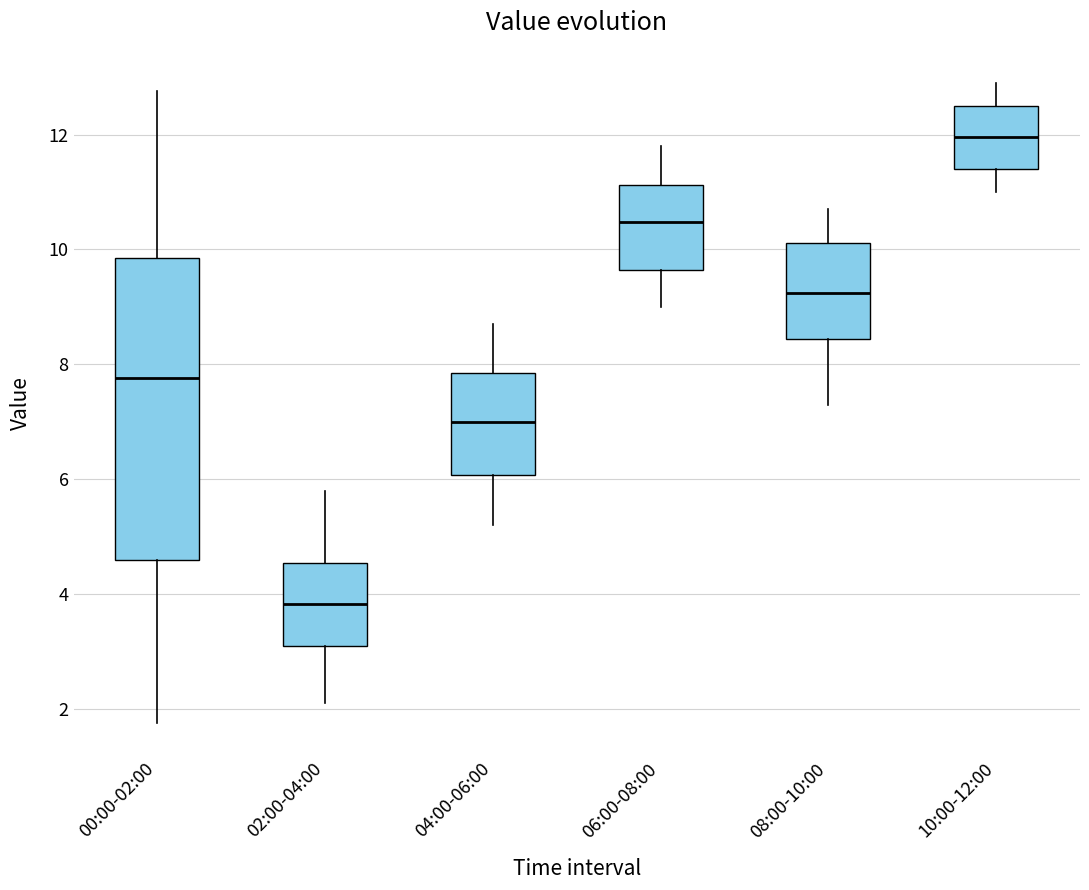

Where does the upper whisker of the box for 02:00-04:00 end on the y-axis? The values are not printed on the chart, so give them approximately, as read against the axis.

5.8